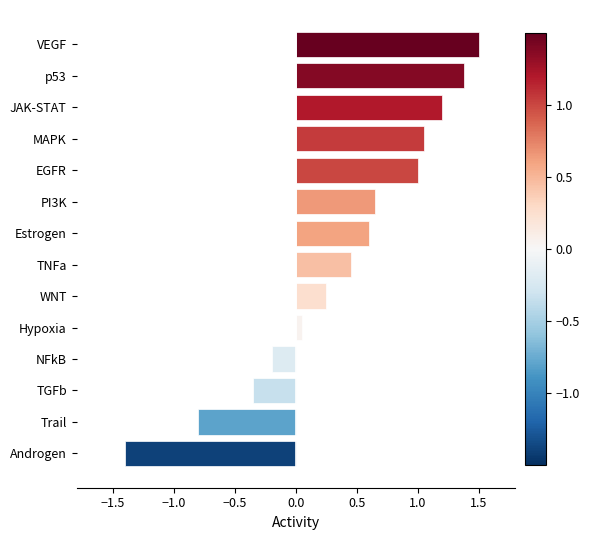

Where is the data nearest to the value 0?

Hypoxia